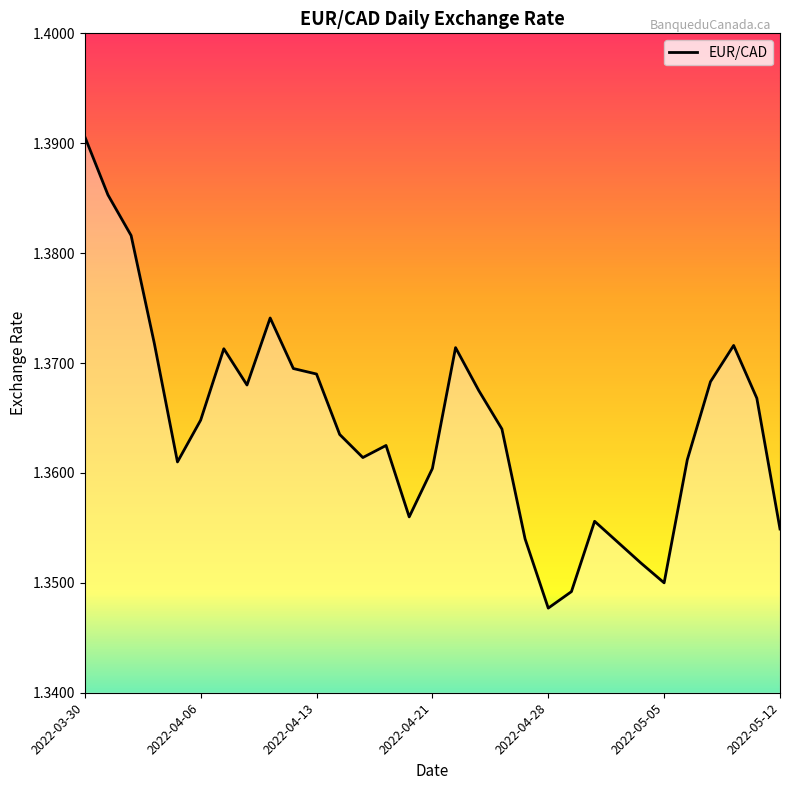

Is it true that the value at 2022-05-05 is 0.7?

False